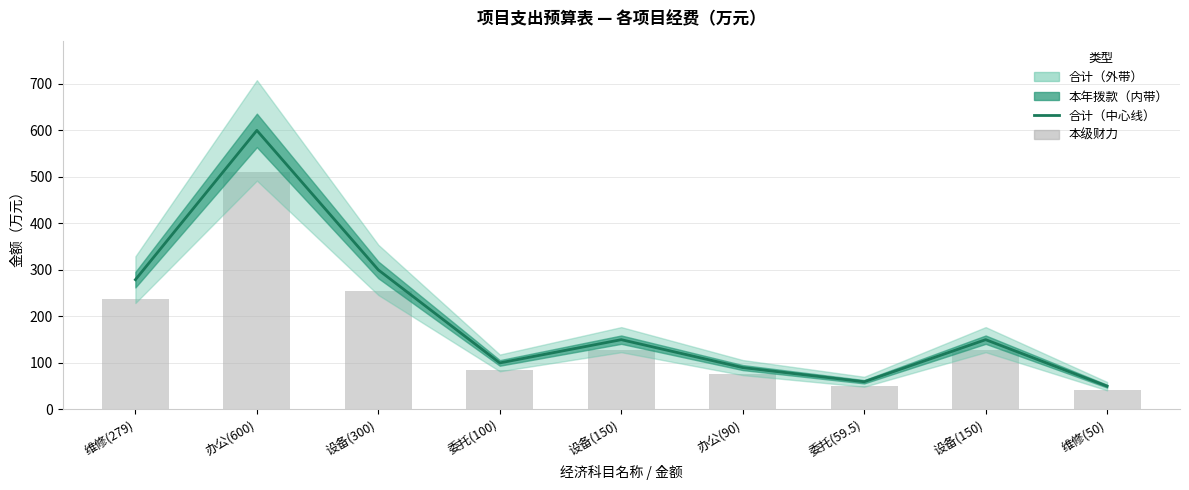

What is the value of the 本级财力 bar at the 4th from the left?

85.0